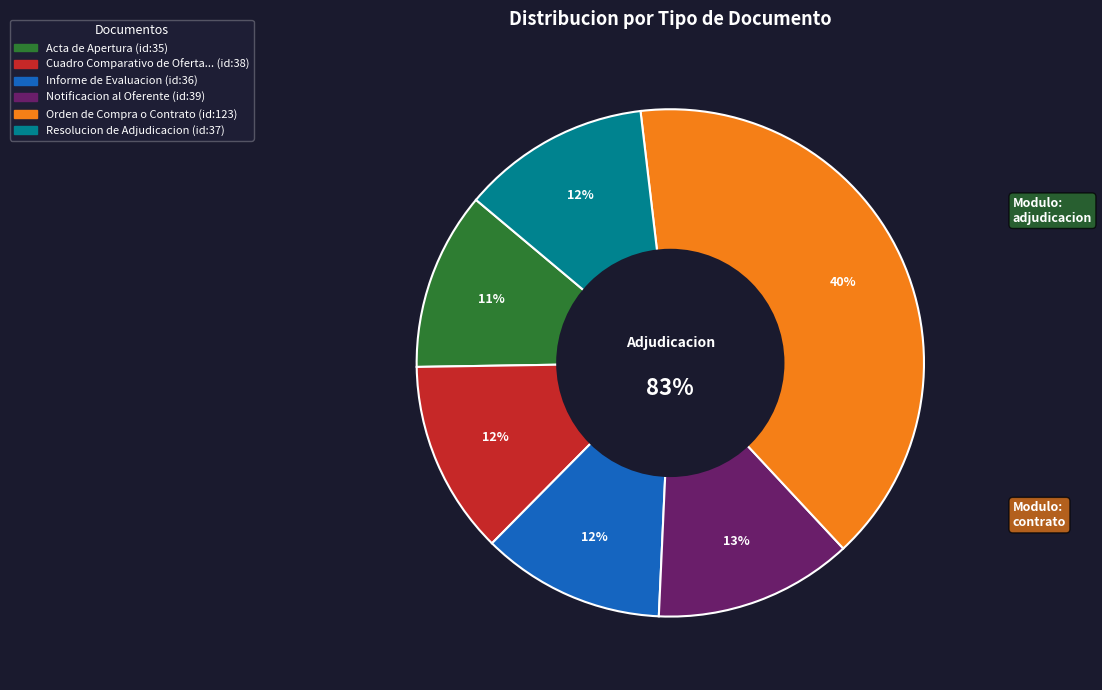

Does Cuadro Comparativo de Ofertas account for over 50% of the chart?

No